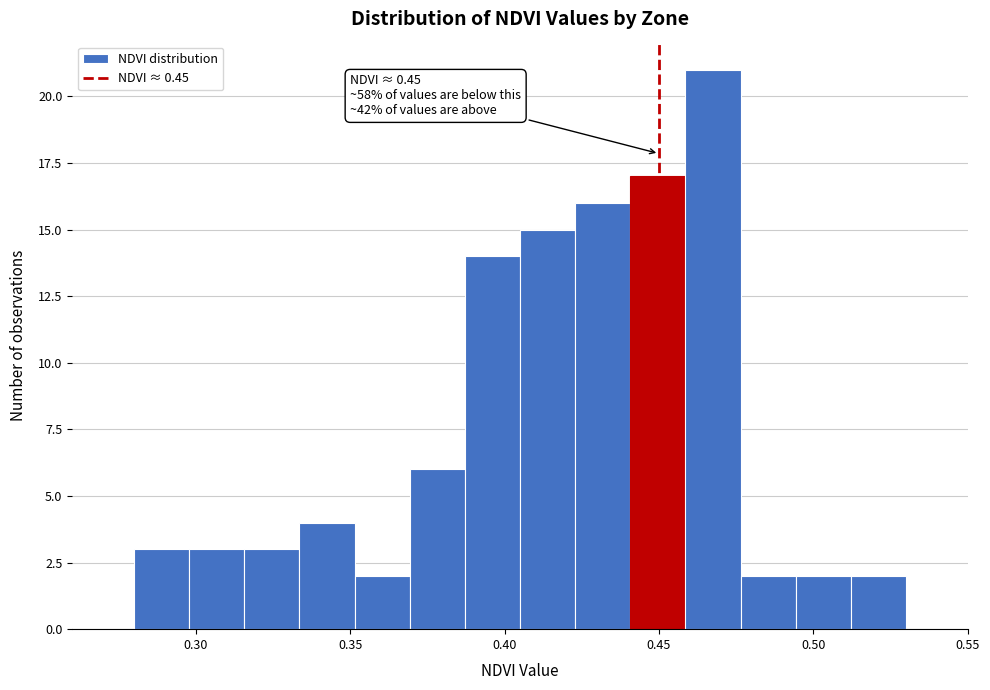

Around what value on the x-axis is the tallest bar? Give the approximate position of its centre, as read against the axis.

0.470